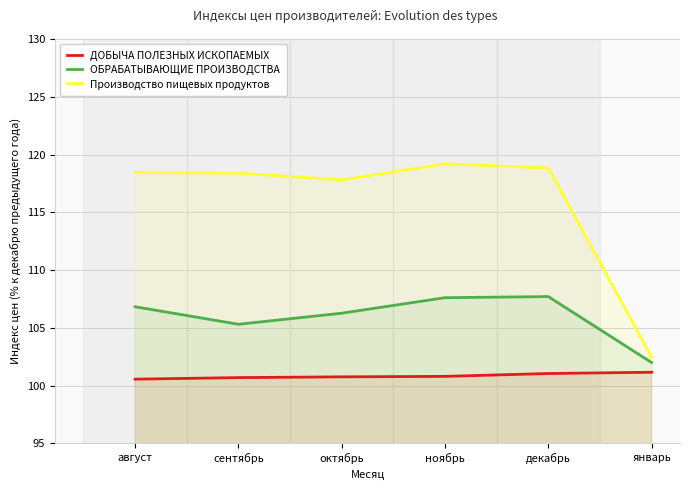

True or false: Производство пищевых продуктов and ДОБЫЧА ПОЛЕЗНЫХ ИСКОПАЕМЫХ cross at least once.

False